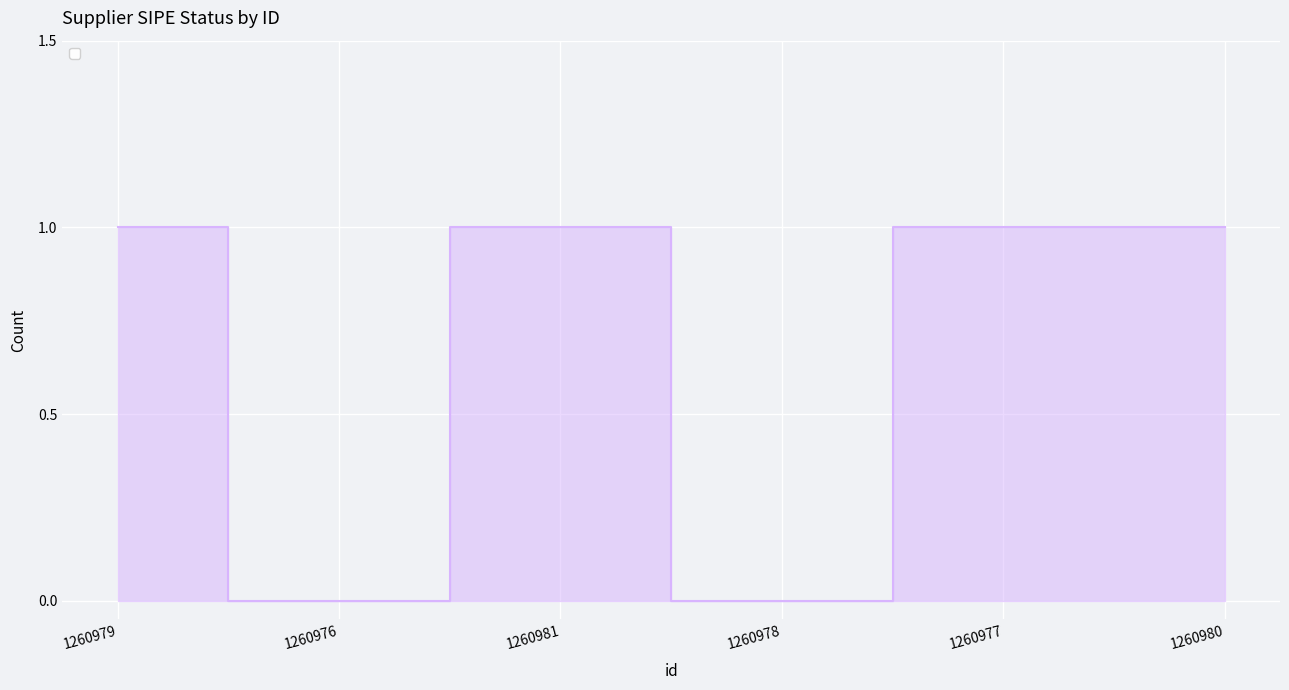

Count the number of categories in the chart.

6